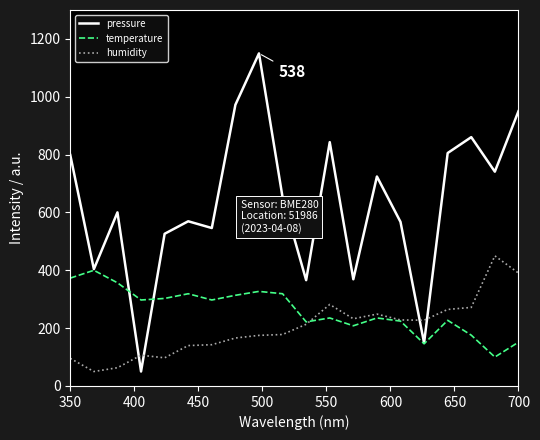

Which series has the largest range (max minus min)?

pressure